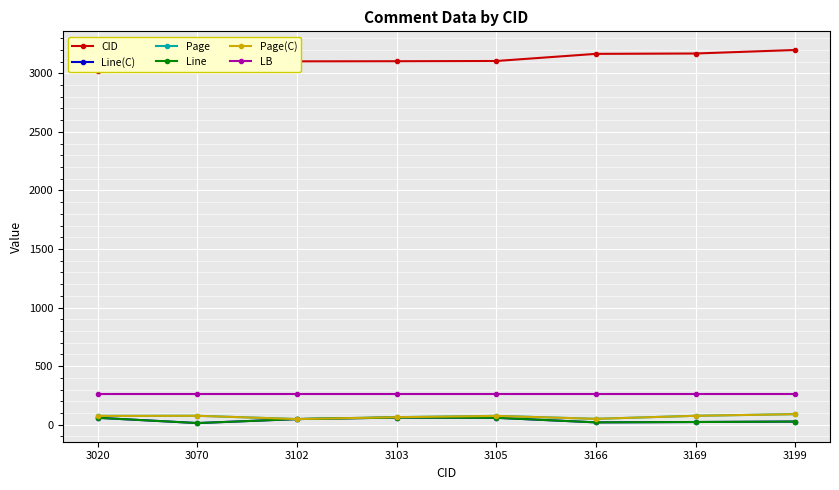

Where is the first local minimum for Line(C)?

3070